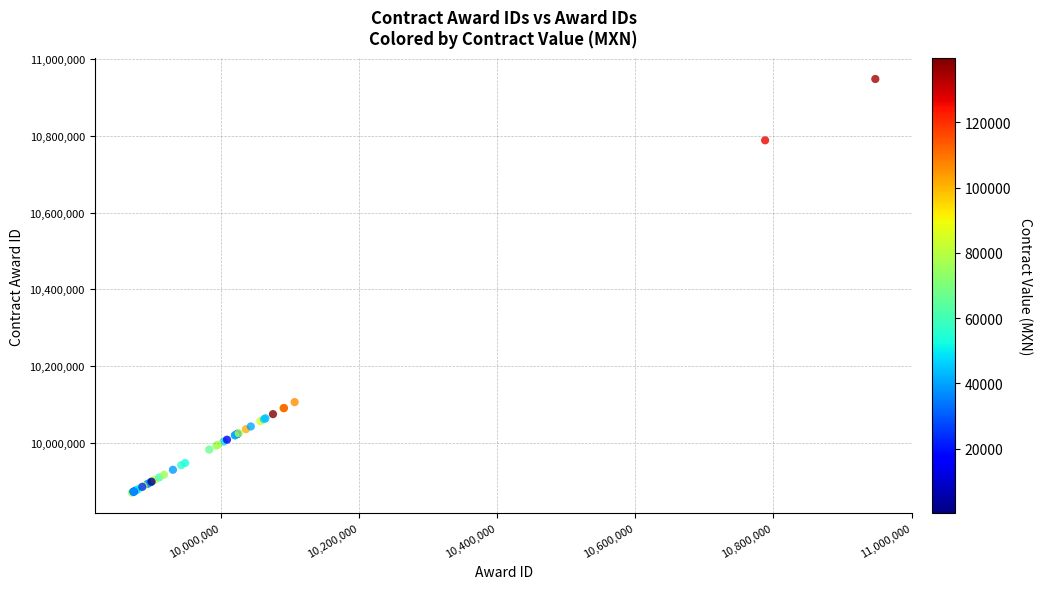

What Y value in the scatter plot is closest to 10409391?

10106904